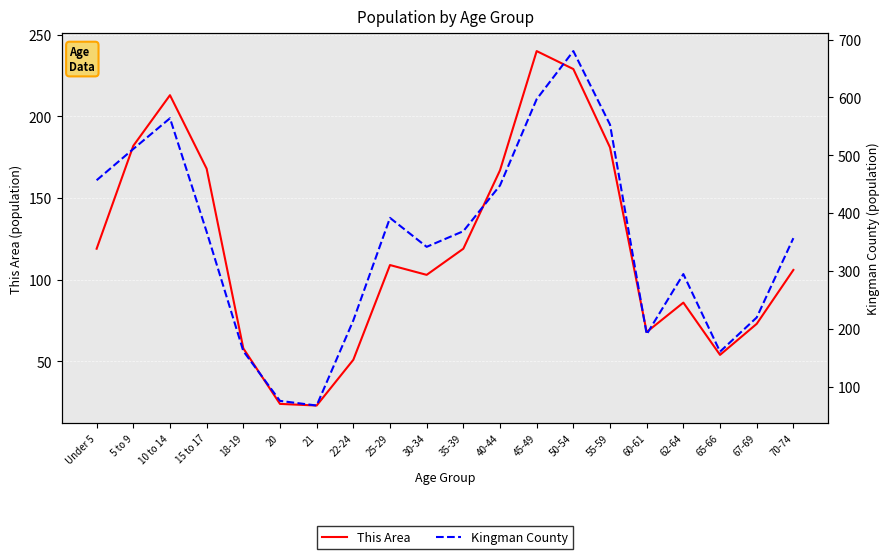

What is the lowest value of the This Area series?

23